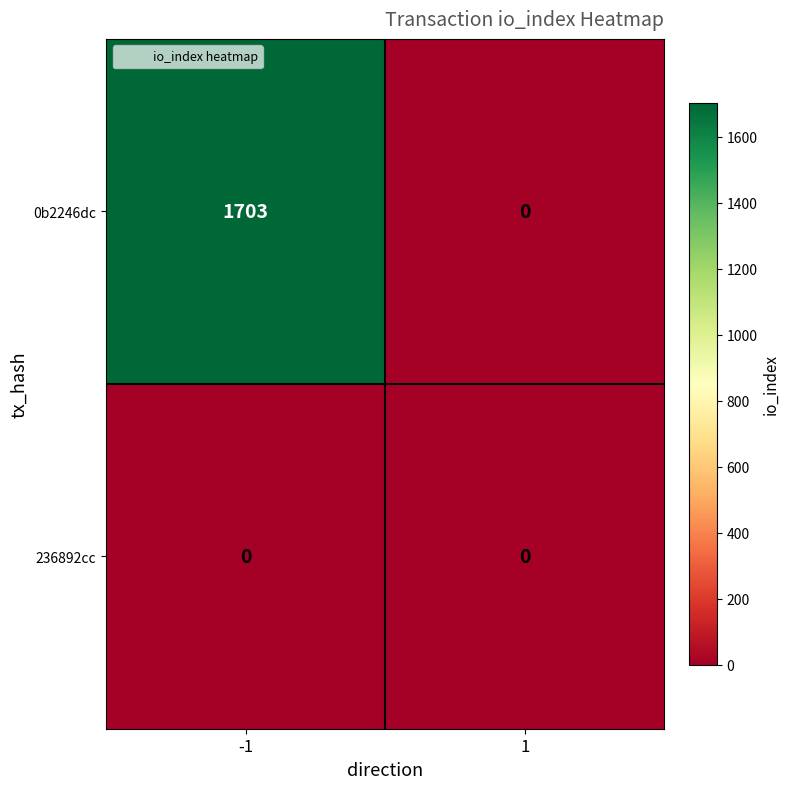

Is it true that 0b2246dc equals 2723 at -1?

False